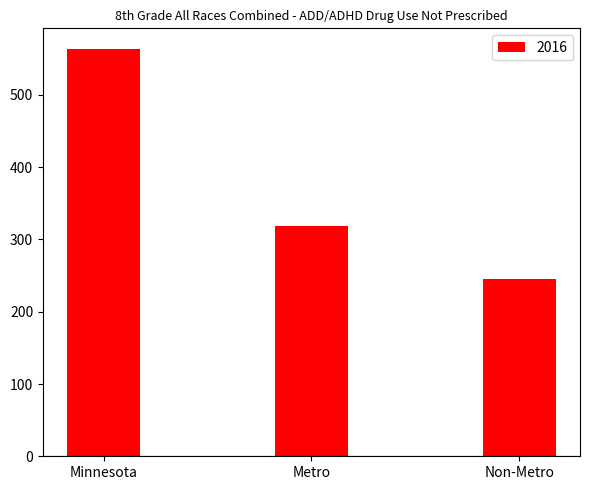

What is the change in value from Minnesota to Metro?

-246